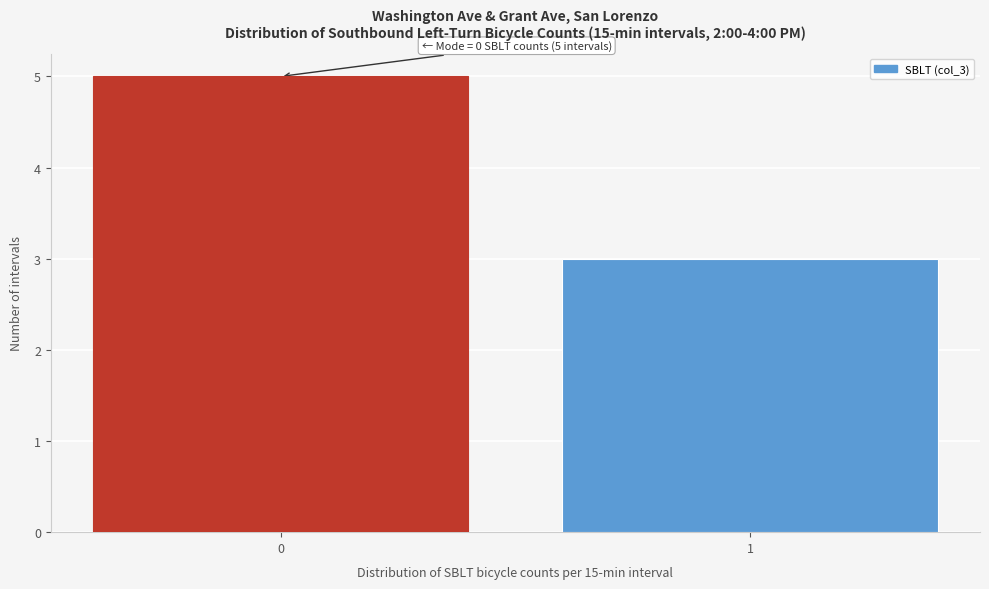

Reading left to right, transcribe all the data shown in this chart.

5	3